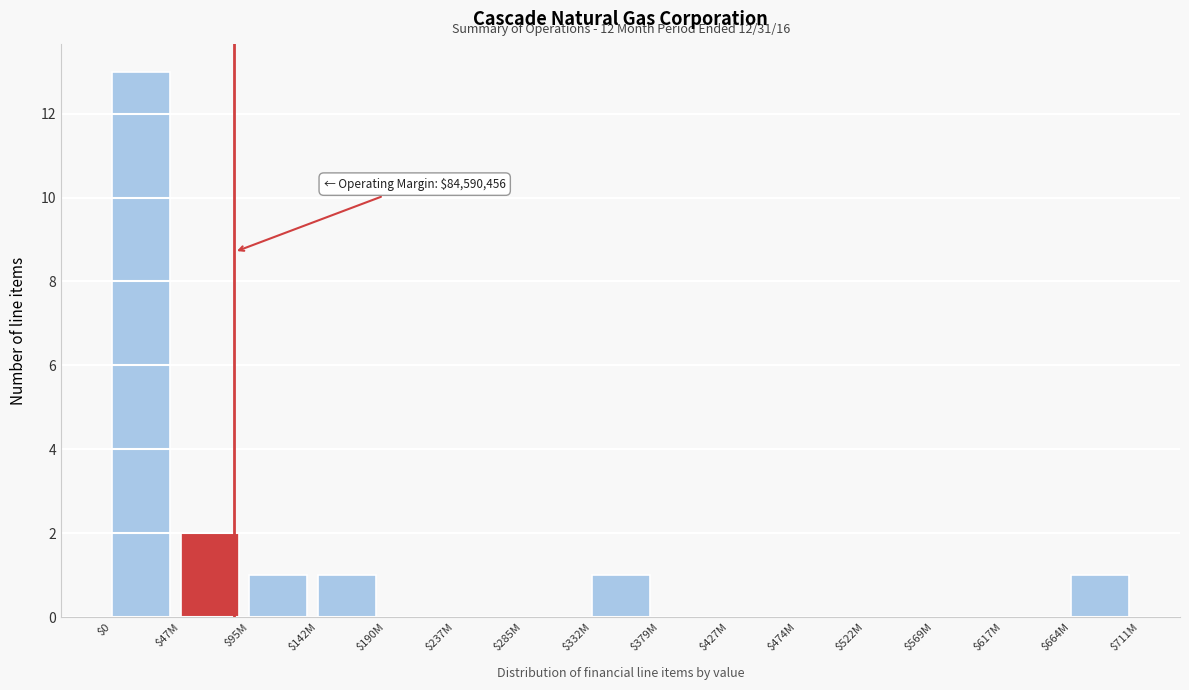

Which label corresponds to the largest value in the chart?

$0